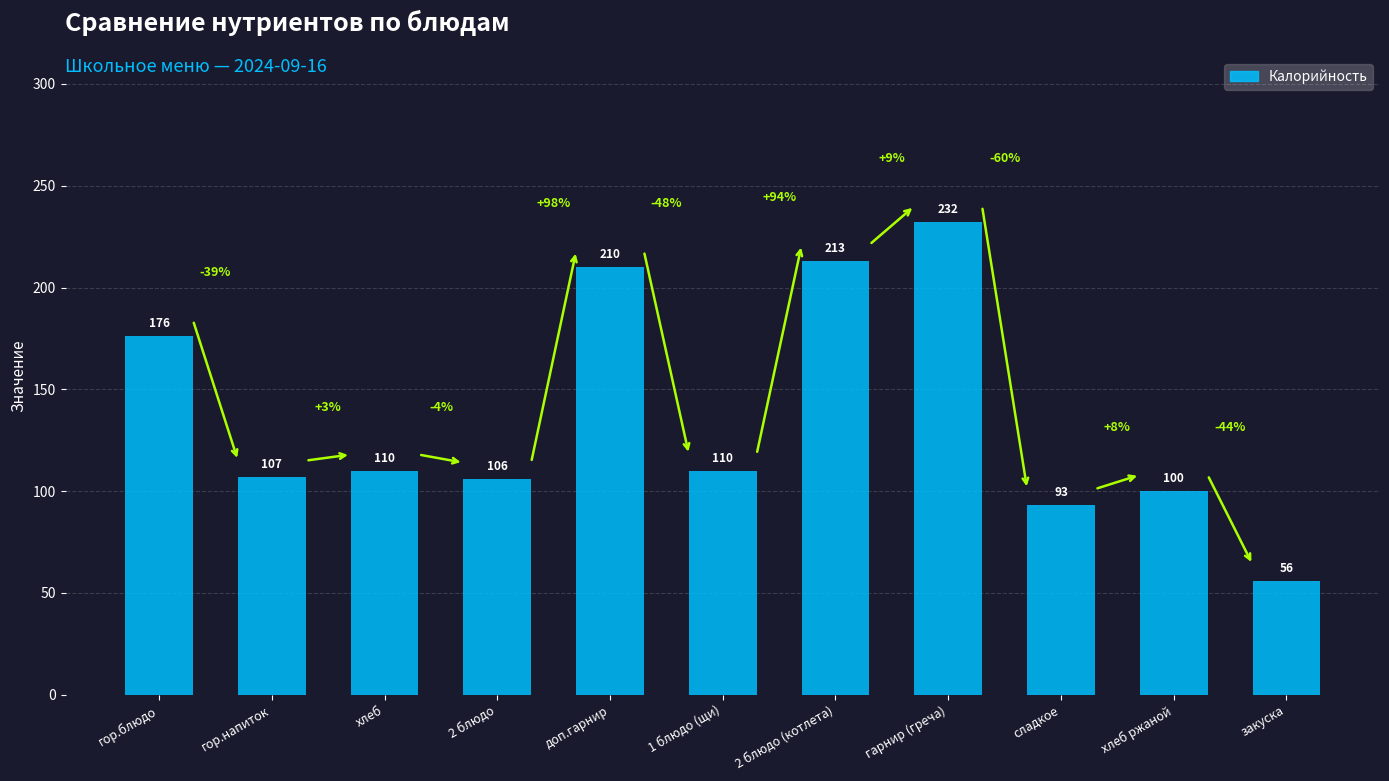

What is the difference between the maximum and minimum values?

176